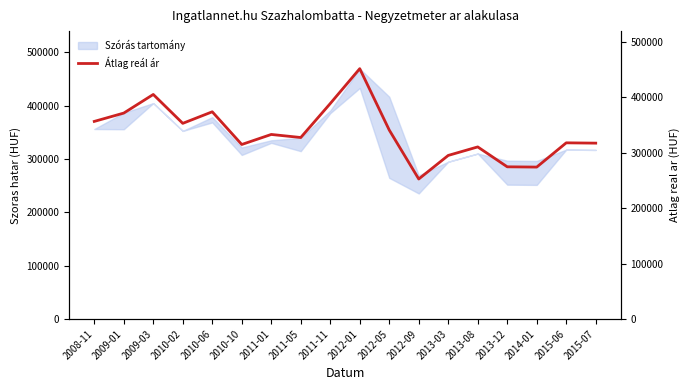

What is the difference between the second highest and minimum values?

152318